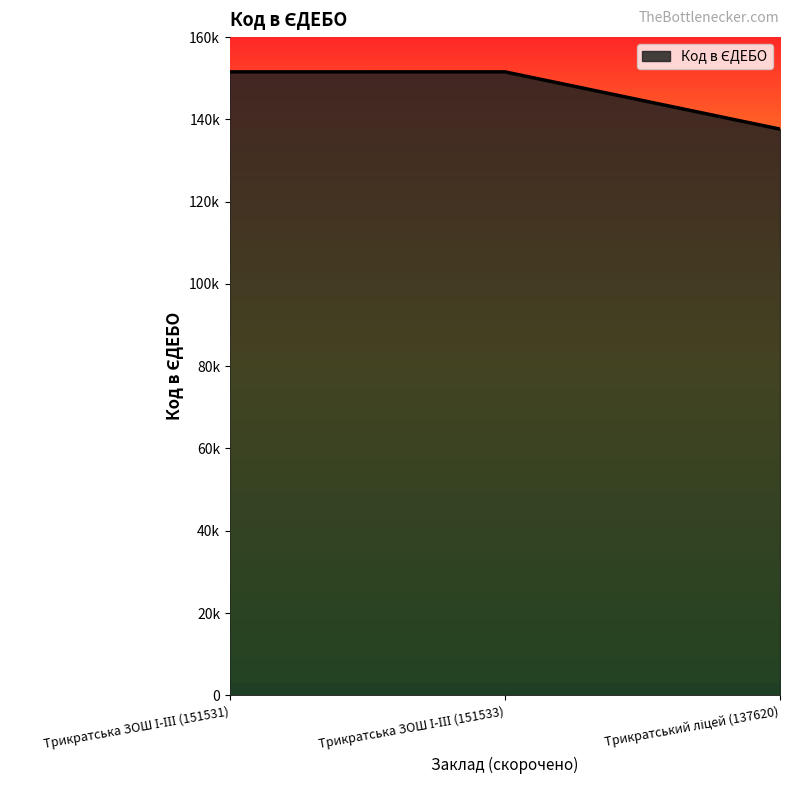

Does the chart display data point markers on the line(s)?

No